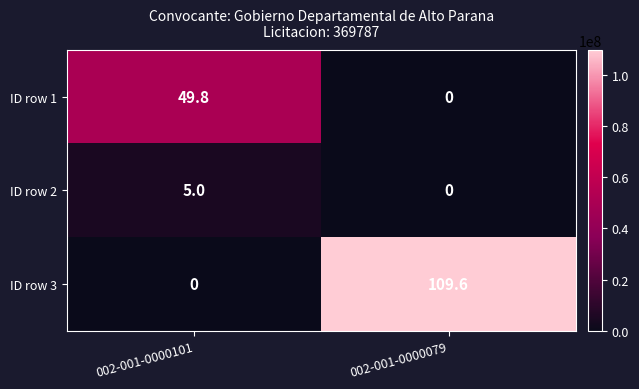

What is the sum of the ID row 2 values at 002-001-0000079 and 002-001-0000101?

5.0